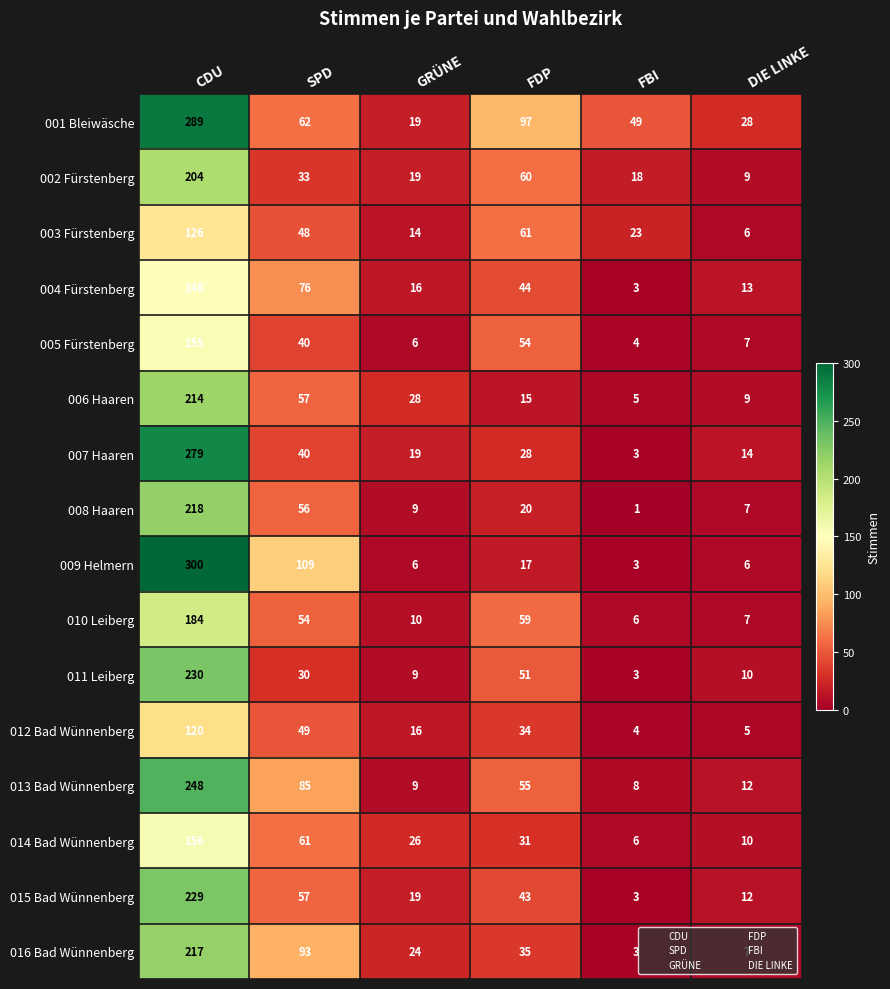

Which label corresponds to the smallest value in the chart?

FBI